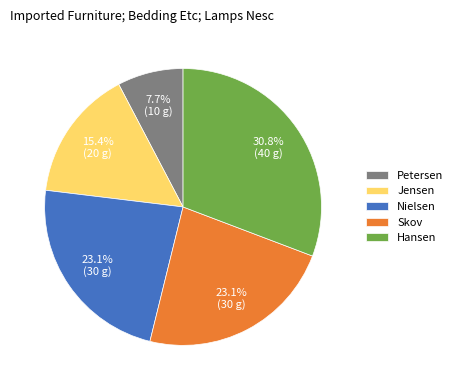

Does any single category account for the majority?

No